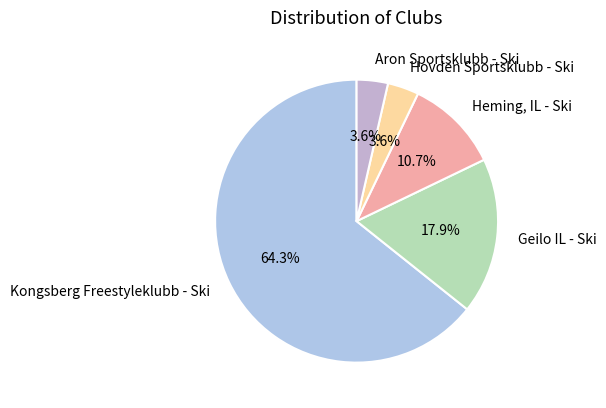

True or false: Geilo IL - Ski accounts for 5% of the total.

False